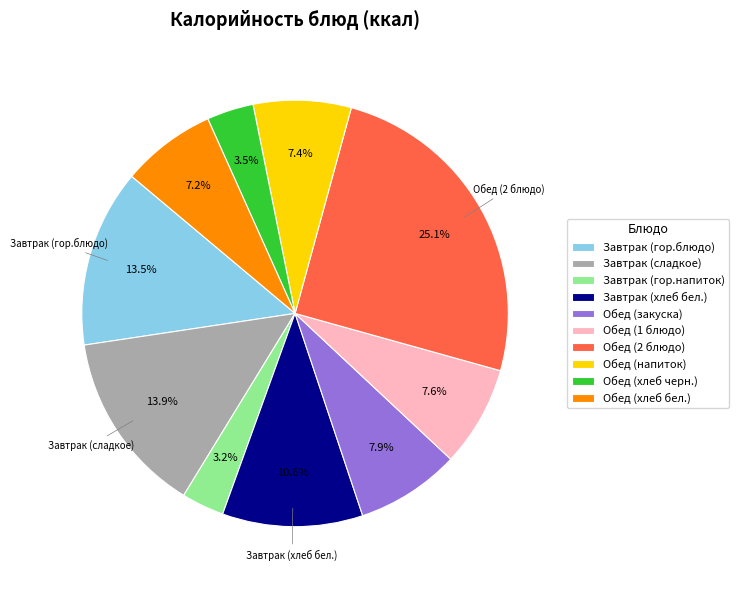

Which slice is the largest?

Обед (2 блюдо)